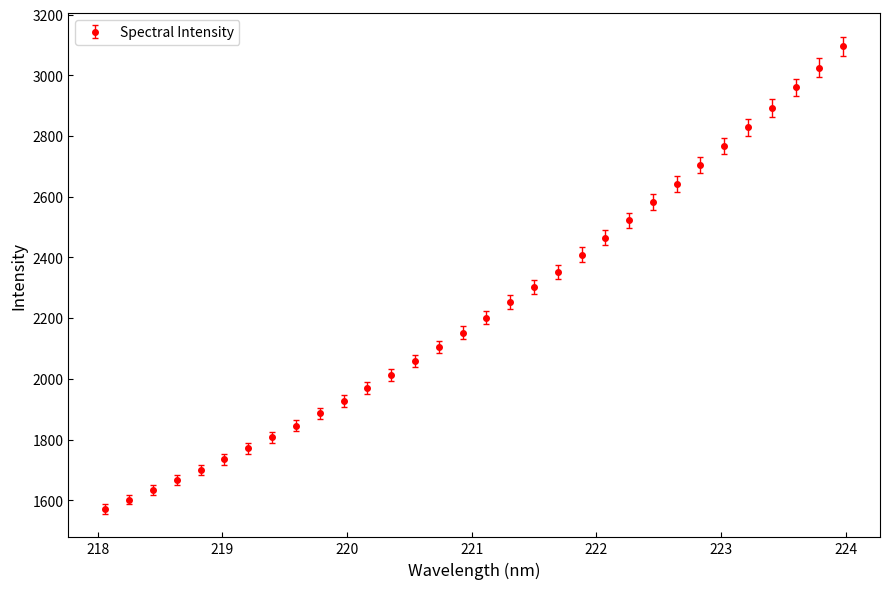

What is the value of the 17th point from the left?

2201.7